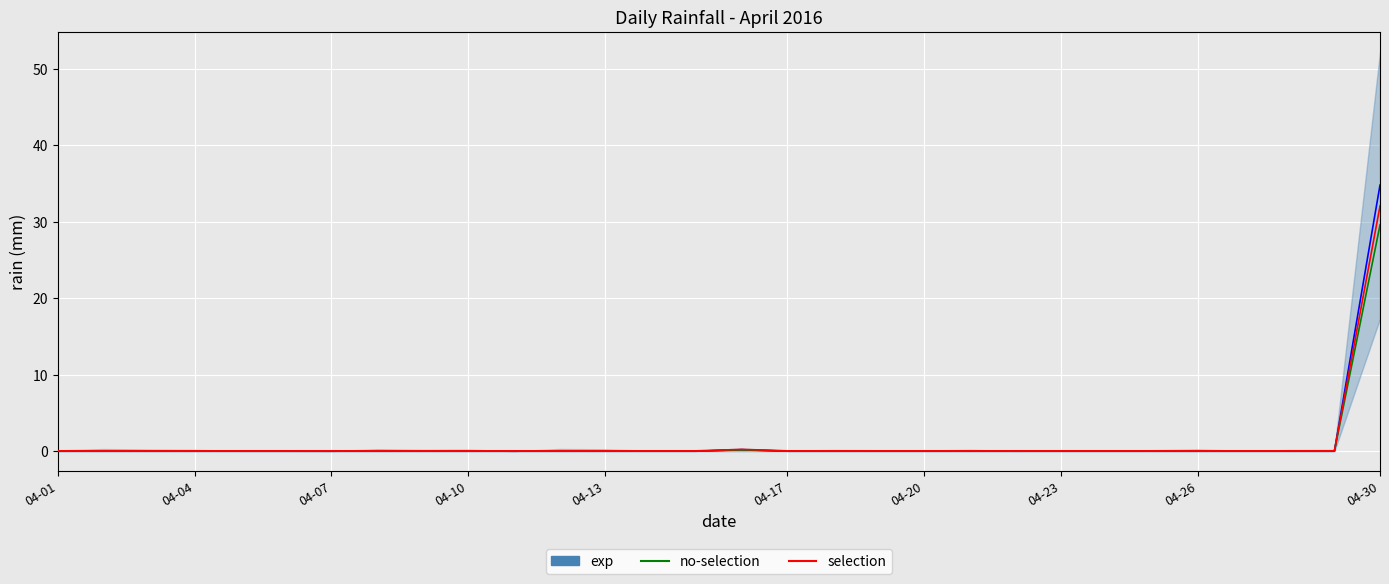

What is the sum of the selection values at 16 and 14?

0.1